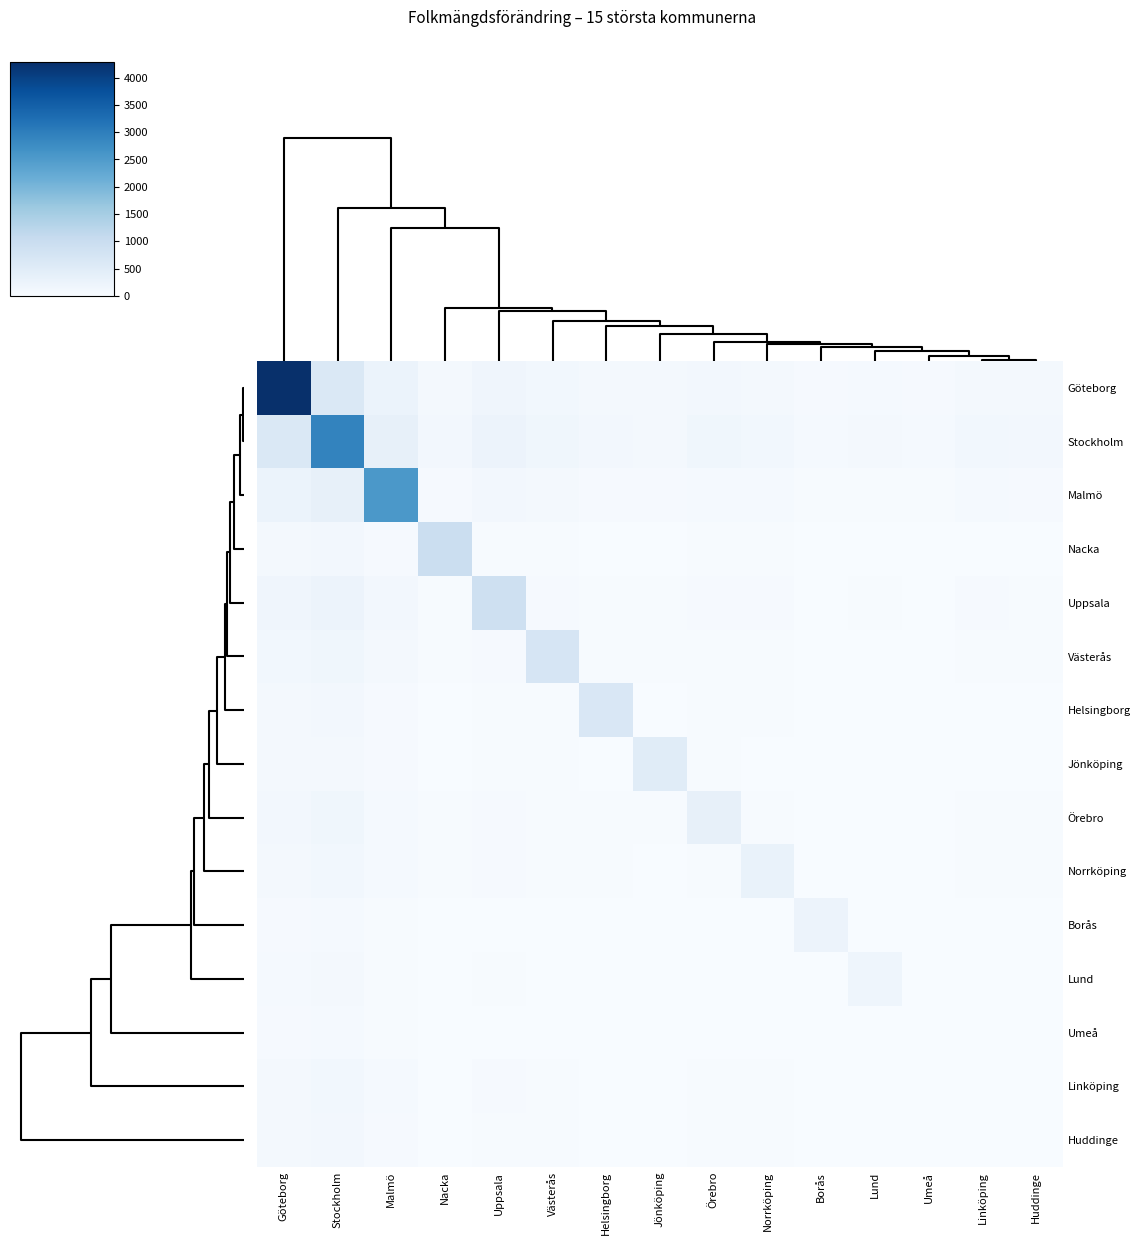

Which has a higher value, Borås or Göteborg?

Göteborg